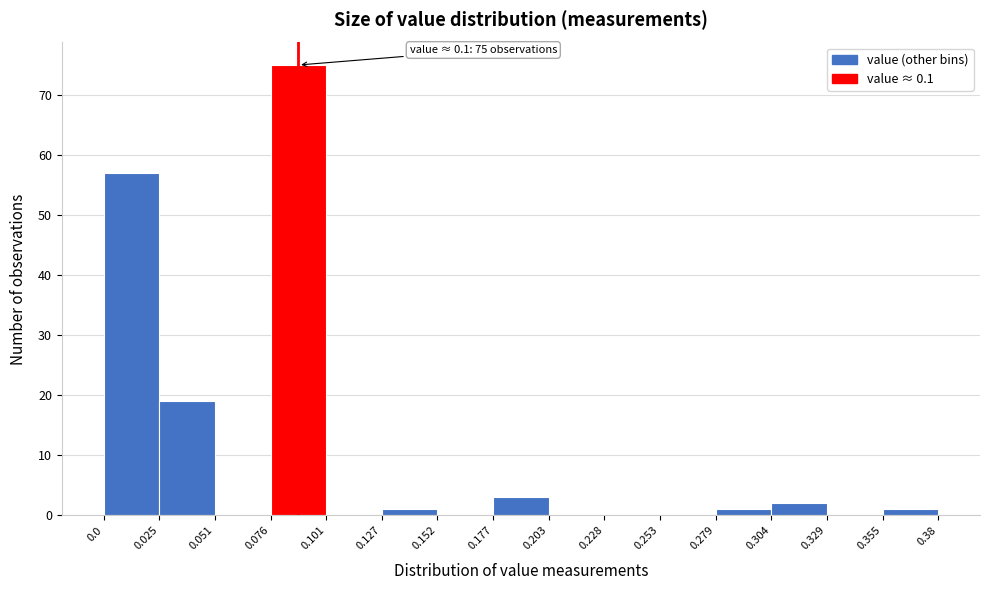

Which range on the x-axis has the tallest bar?

0.076 to 0.101